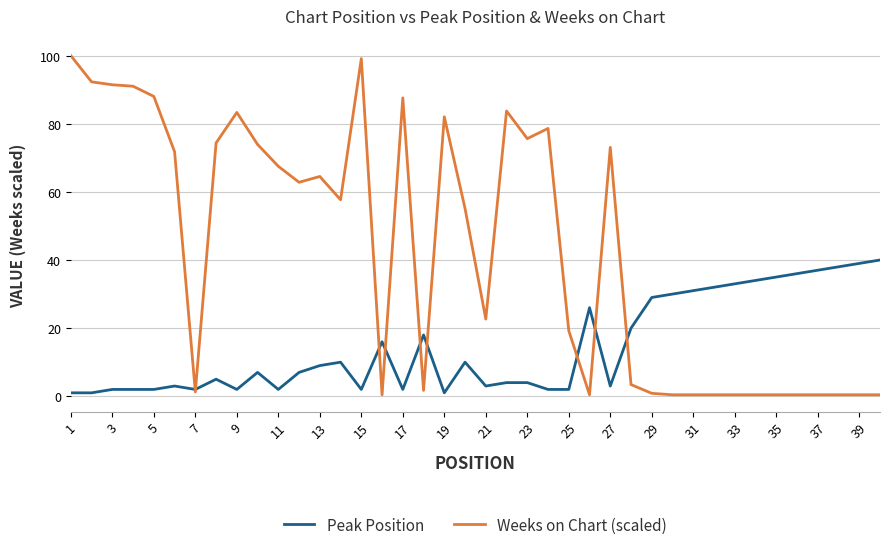

Which series has the largest total across all categories?

Weeks on Chart (scaled)